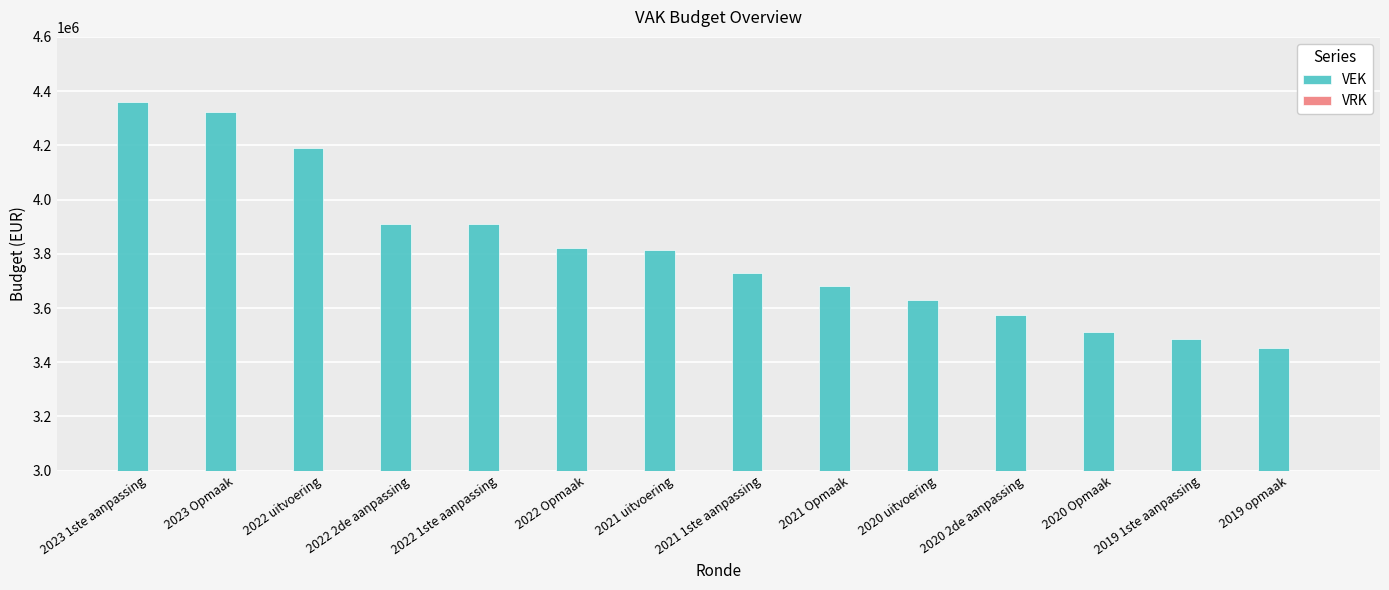

Between 2022 Opmaak and 2019 1ste aanpassing, which is larger?

2022 Opmaak